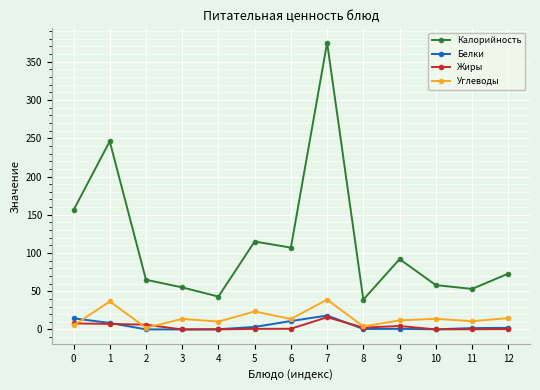

Which series has the widest spread of values?

Калорийность